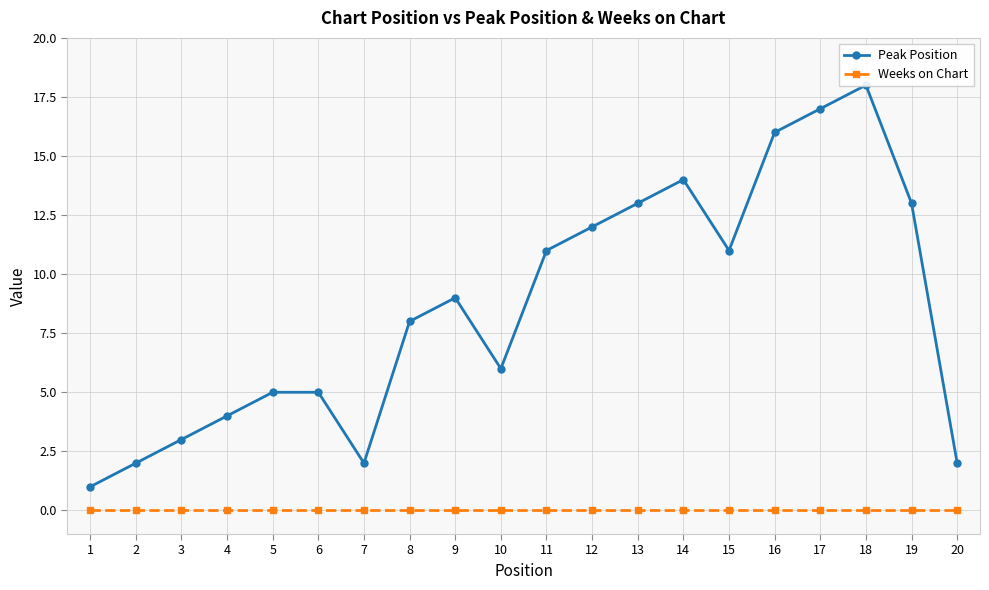

Which label corresponds to the largest value in the chart?

18